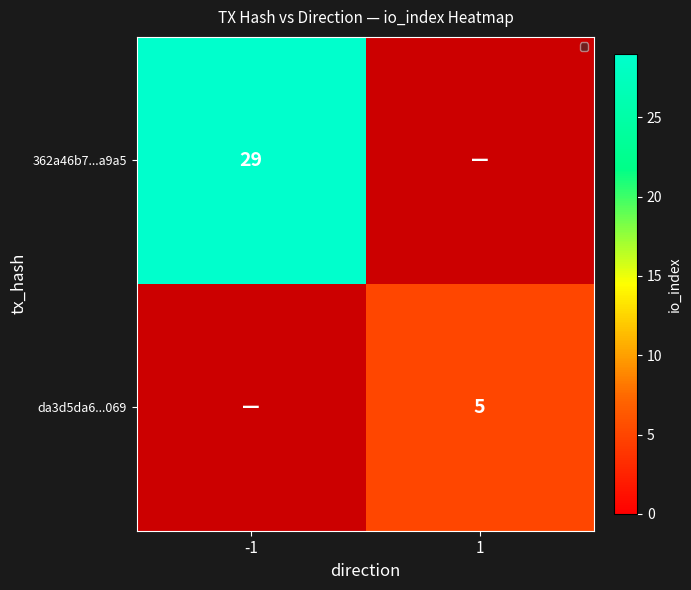

True or false: da3d5da6...069 has a value of 5 at 1.

True